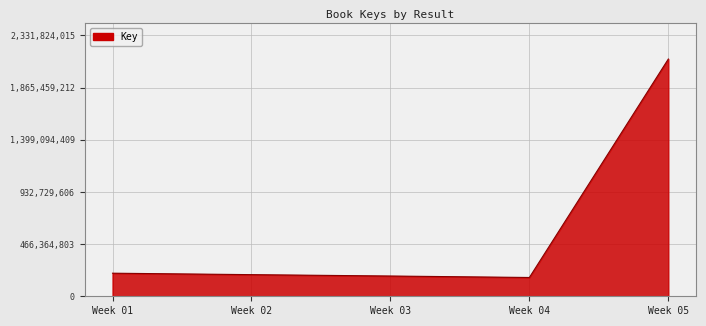

The value at Week 04 is 167938198. True or false?

True